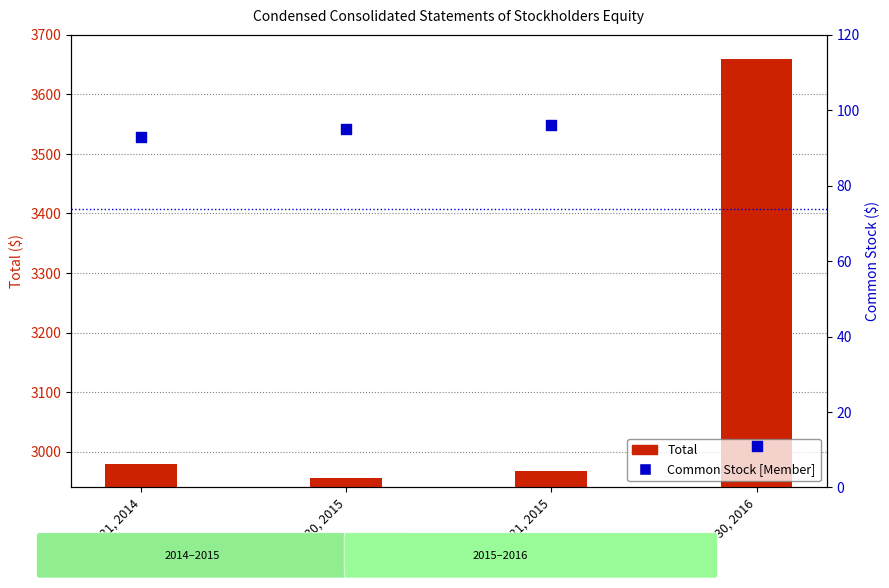

What is the total value across all series at Dec. 31, 2014?

3072